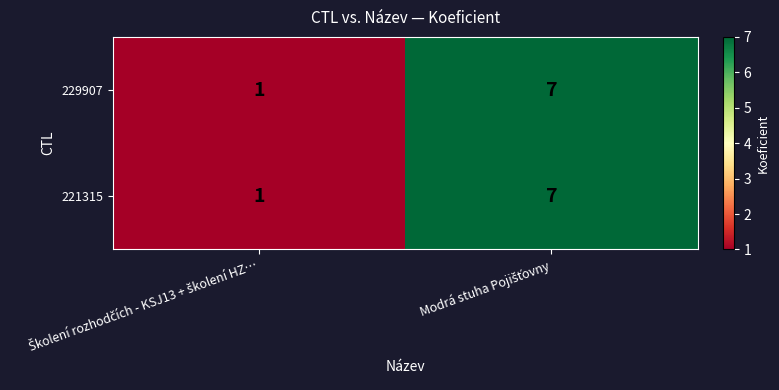

Reading right to left, list all the values displayed in this chart.

229907: 7	1
221315: 7	1